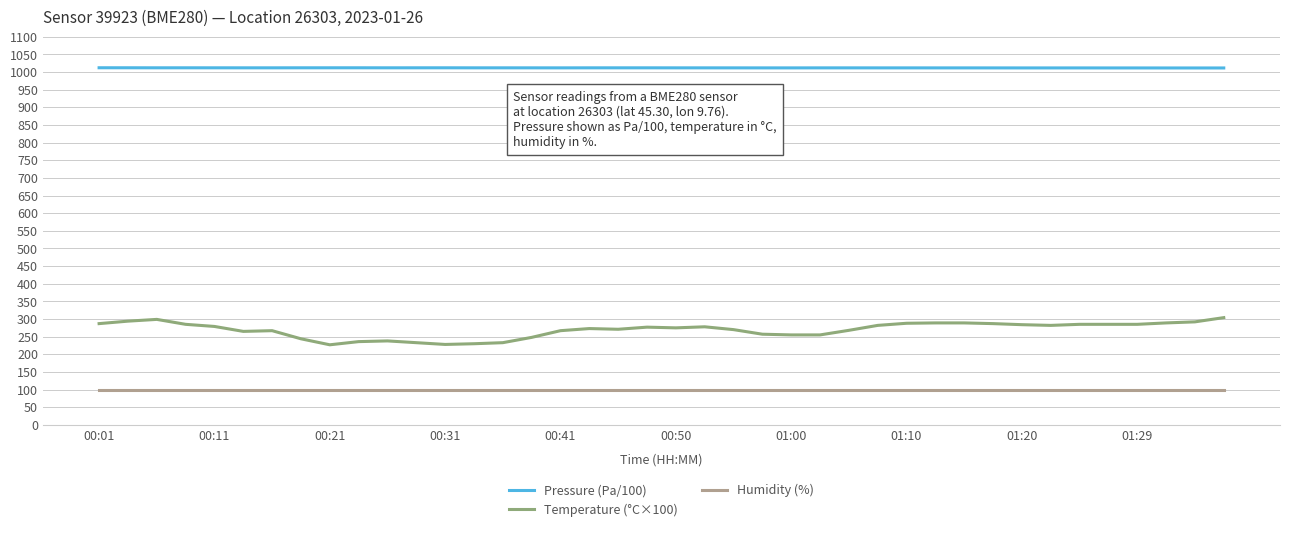

Which series has the widest spread of values?

Temperature (°C×100)